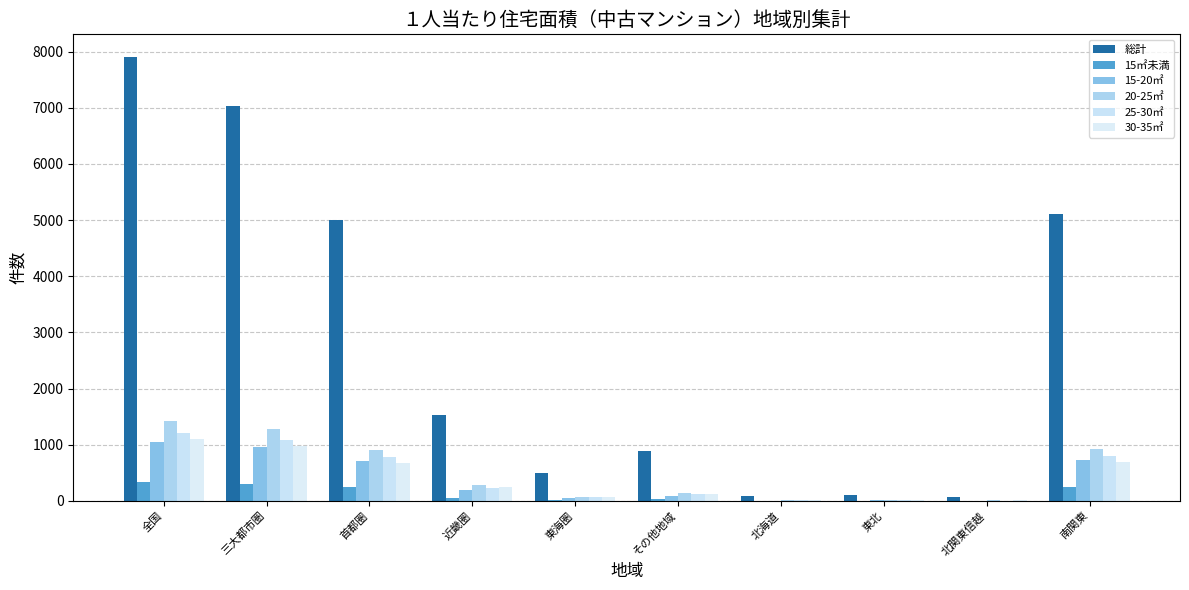

How many groups of bars are there?

10